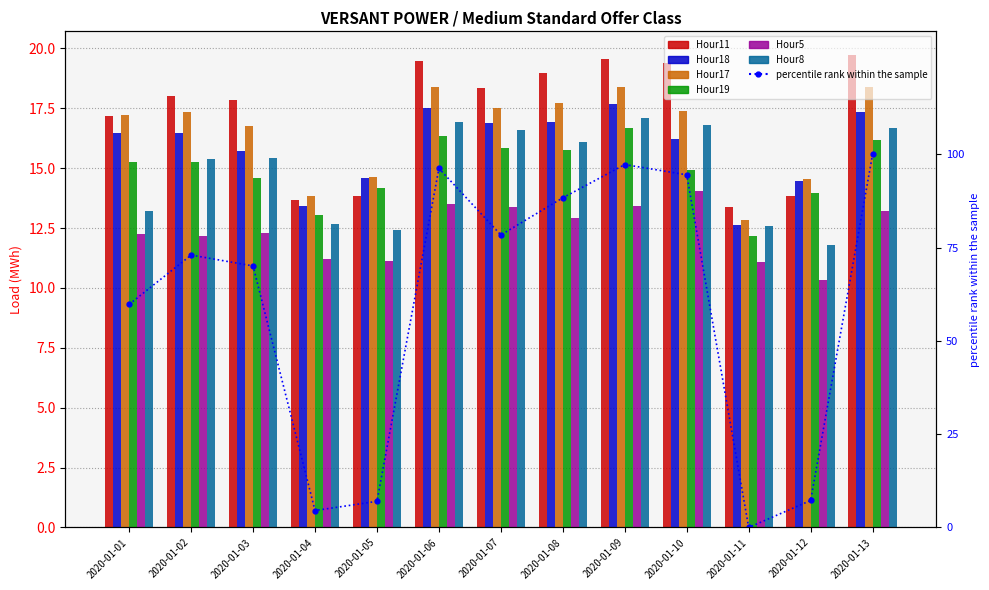

What is the highest value of the Hour17 series?

18.4